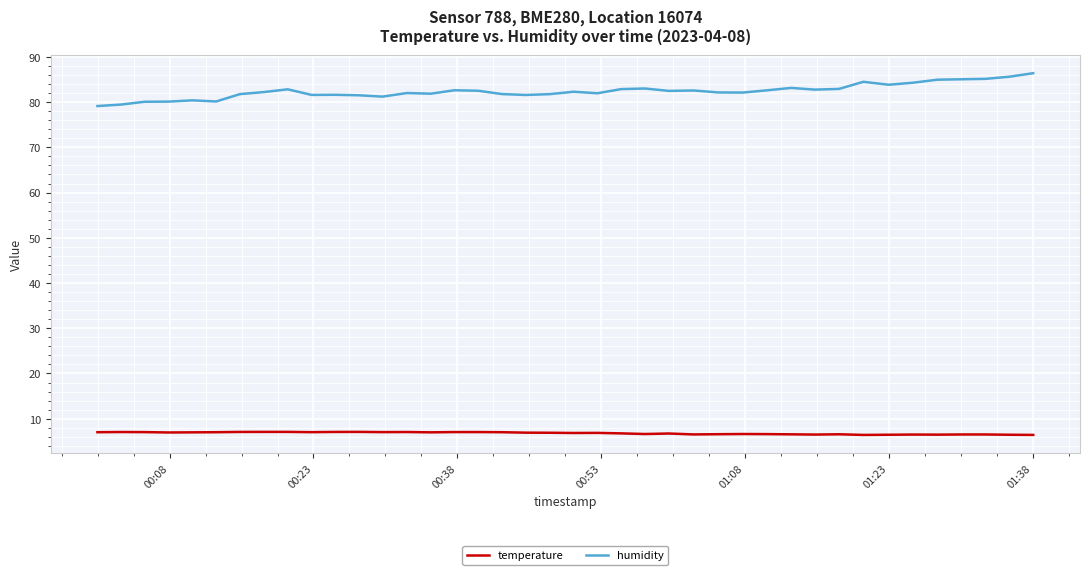

Which series has the largest total across all categories?

humidity